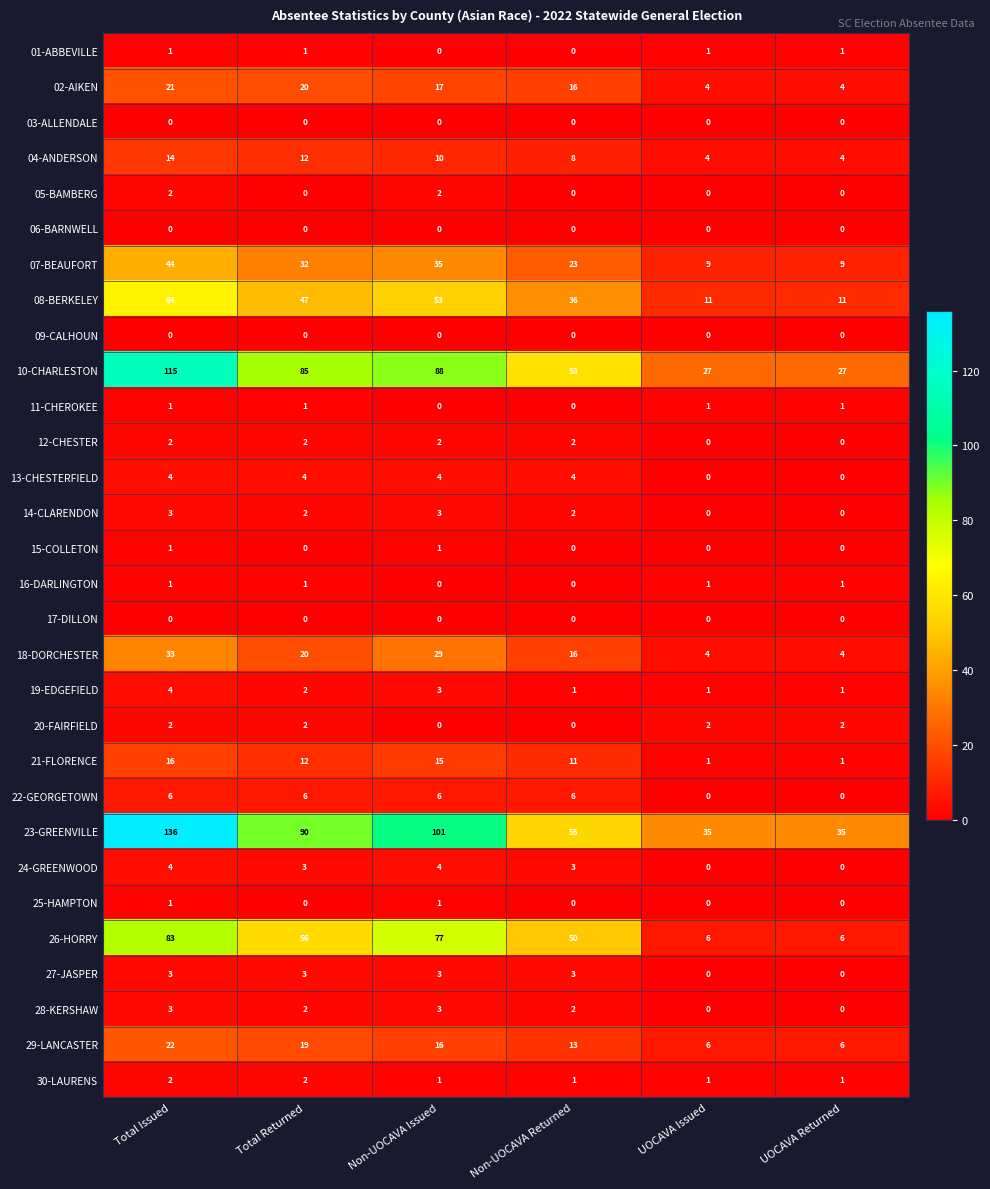

Which series has the largest total across all categories?

23-GREENVILLE